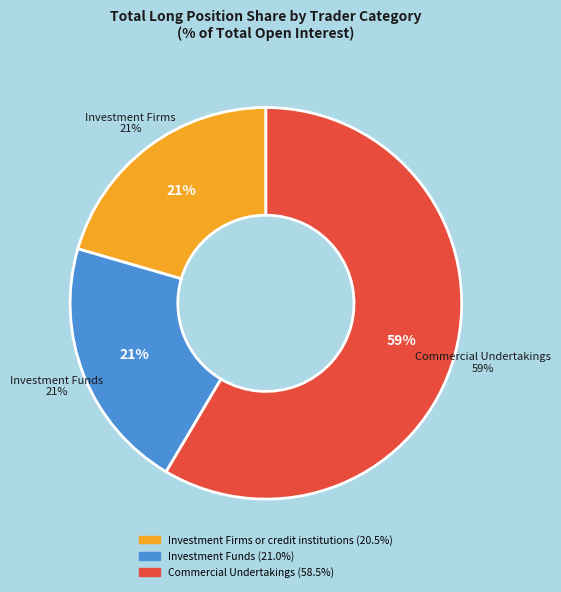

What portion of the pie excludes Investment Firms or credit institutions?

79.5%